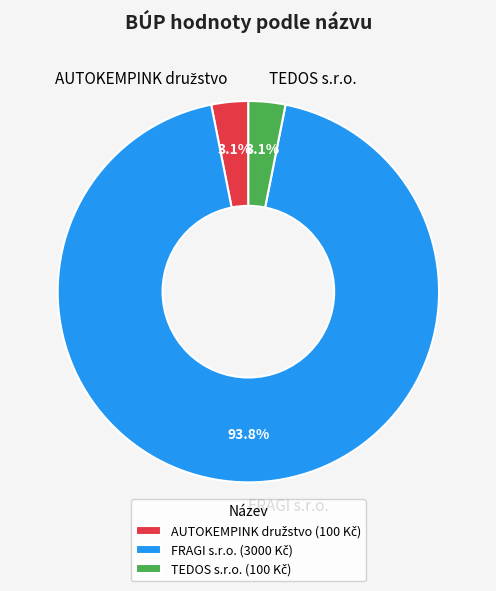

Is there a majority slice in this chart?

Yes